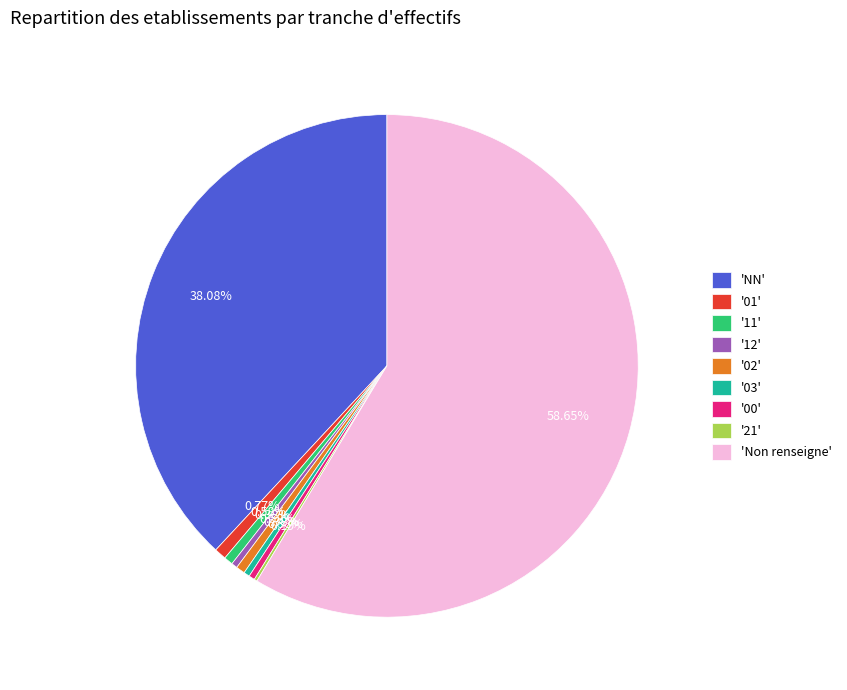

Which slice is the largest?

'Non renseigne'